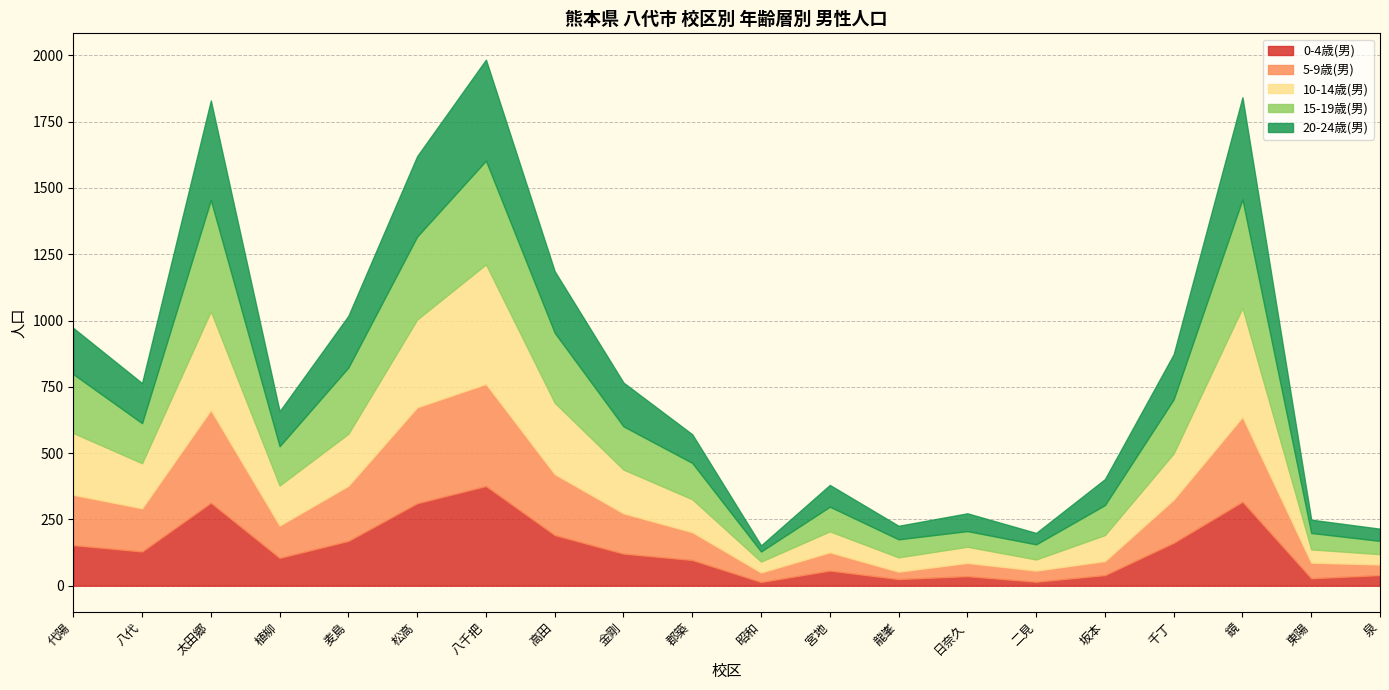

What is the difference between the highest and lowest values at 松高?

59